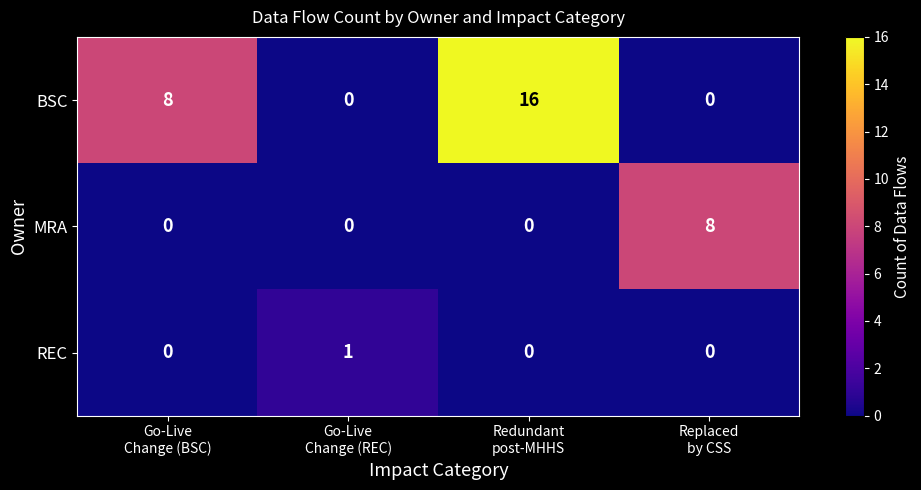

Reading left to right, extract all data points from this chart.

BSC: 8	0	16	0
MRA: 0	0	0	8
REC: 0	1	0	0